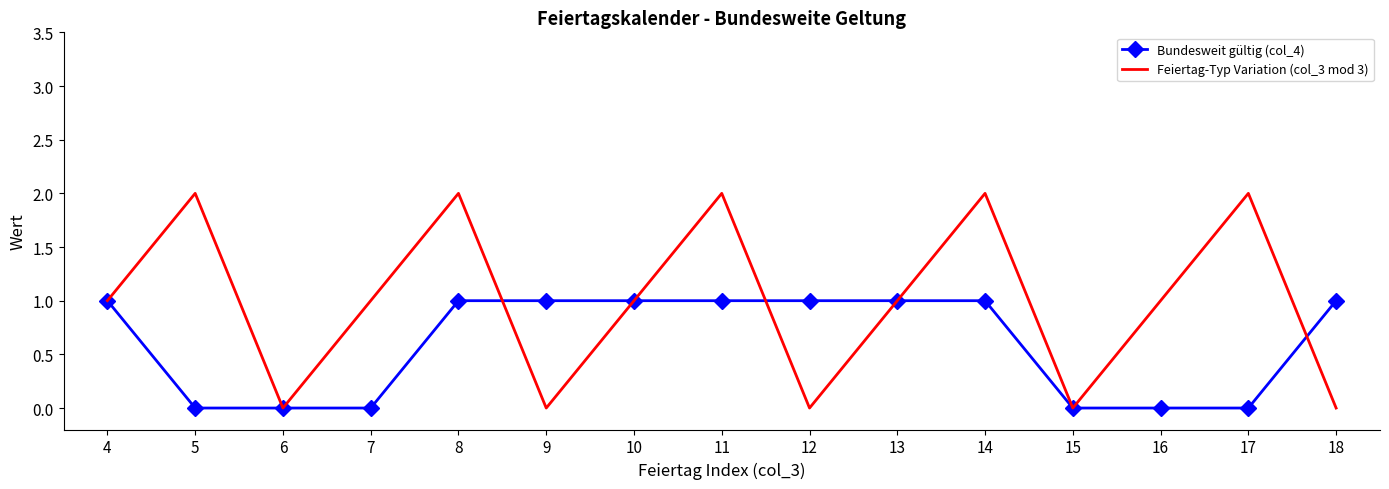

True or false: Bundesweit gültig (col_4) has a value of 1 at 10.

True